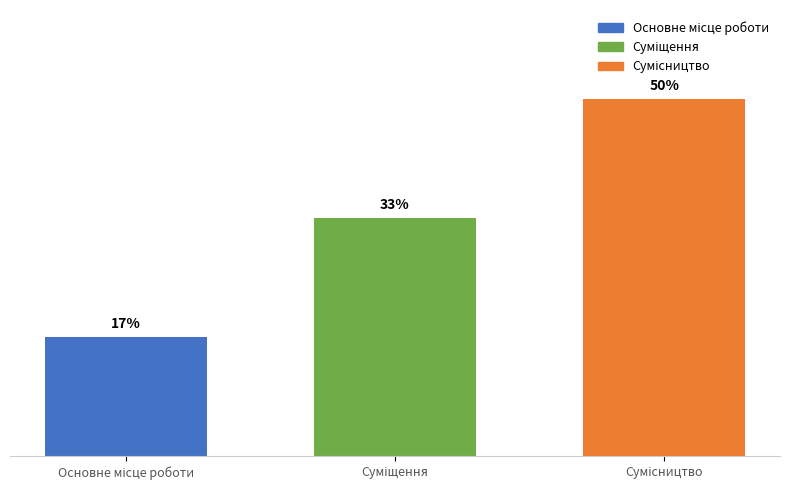

Are the bars horizontal?

No